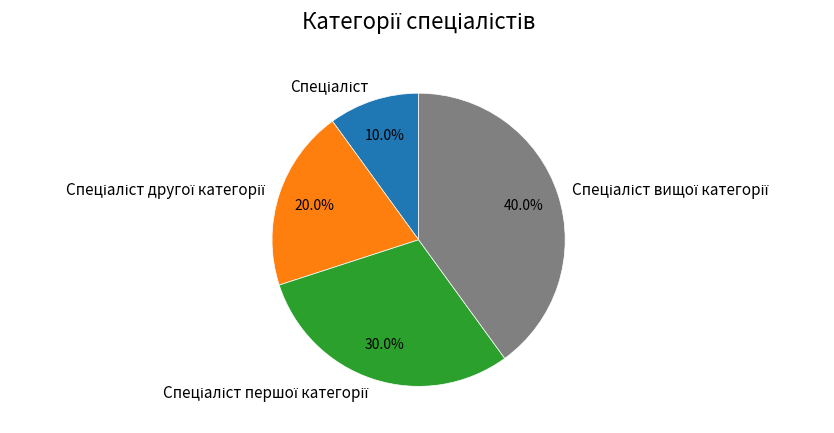

Is there a majority slice in this chart?

No